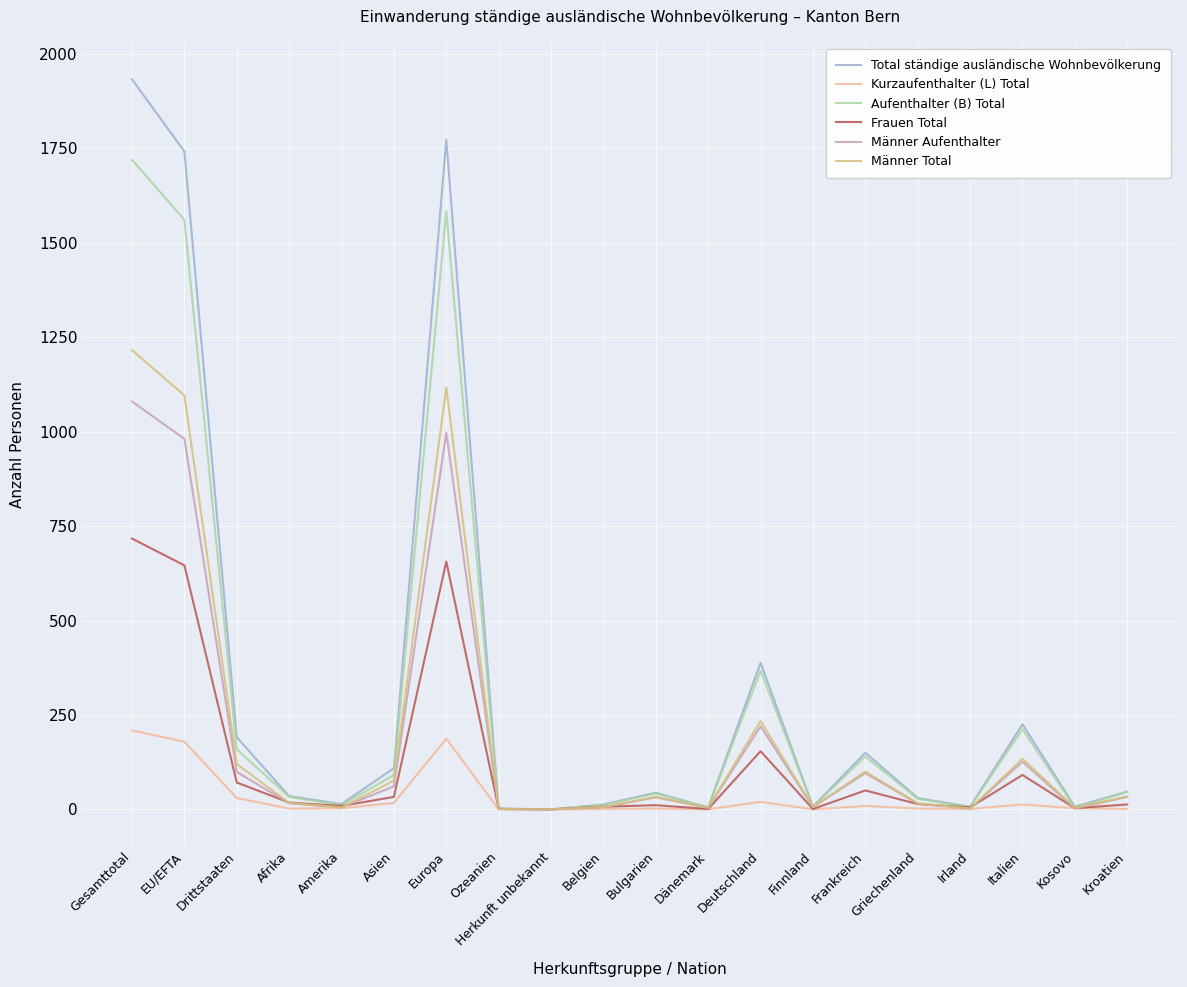

Which series has the widest spread of values?

Total ständige ausländische Wohnbevölkerung